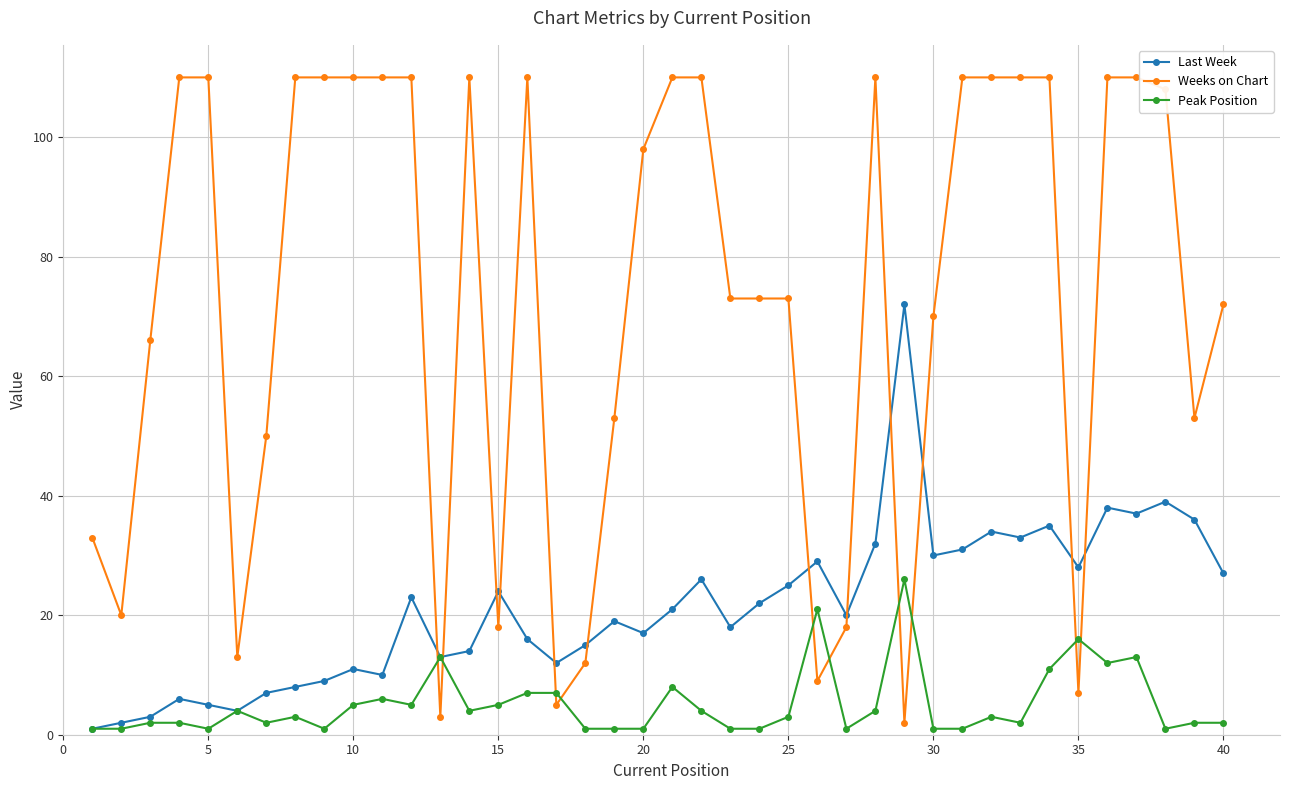

True or false: Weeks on Chart has more than 1 points higher than both neighbors.

True